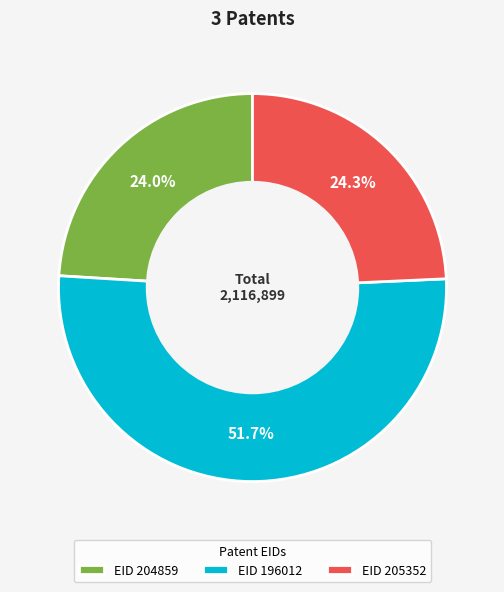

What is the ratio of the value at EID 196012 to the value at EID 205352?

2.1